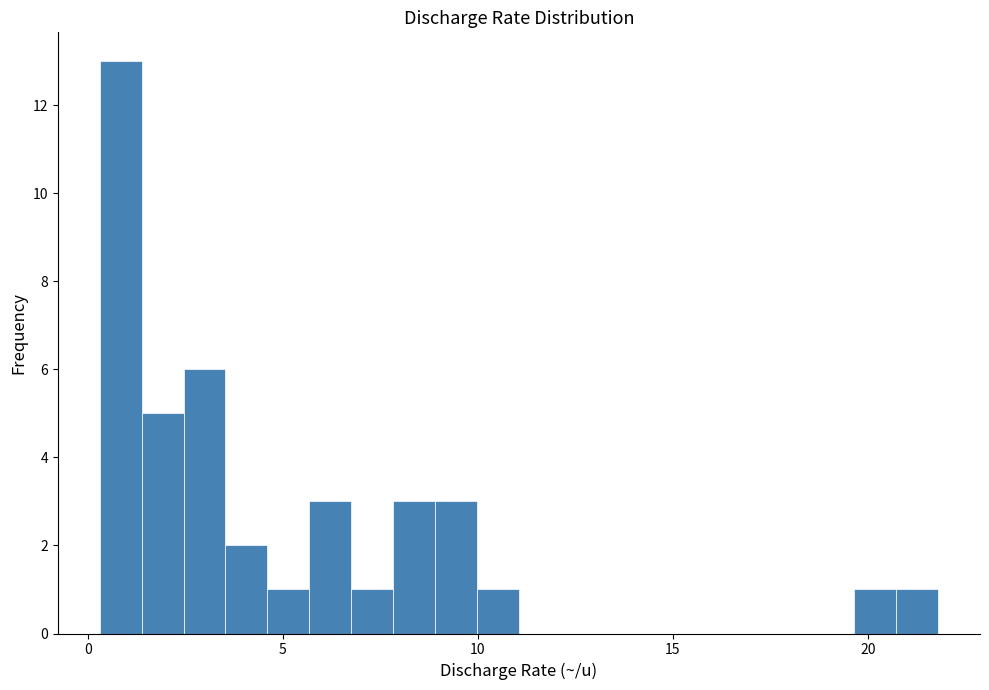

Around what value on the x-axis is the tallest bar? Give the approximate position of its centre, as read against the axis.

1.0